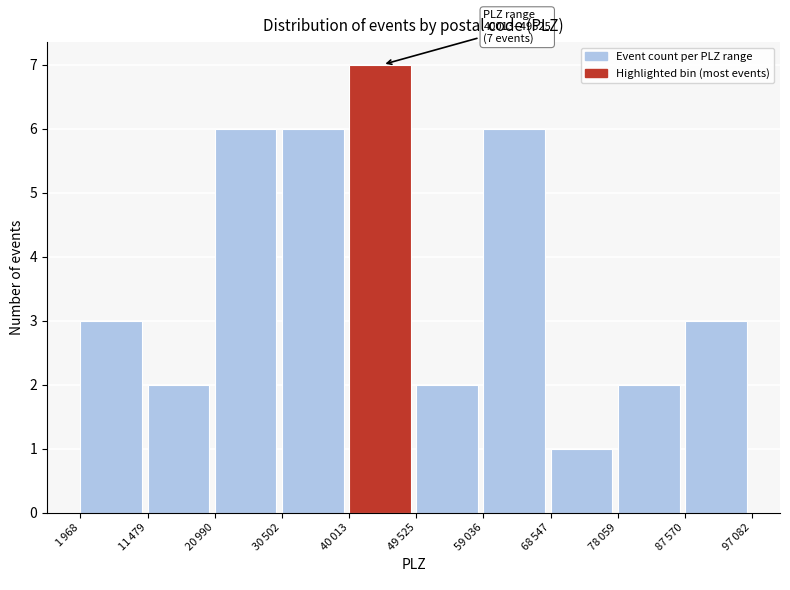

Reading right to left, list all the values displayed in this chart.

3	2	1	6	2	7	6	6	2	3